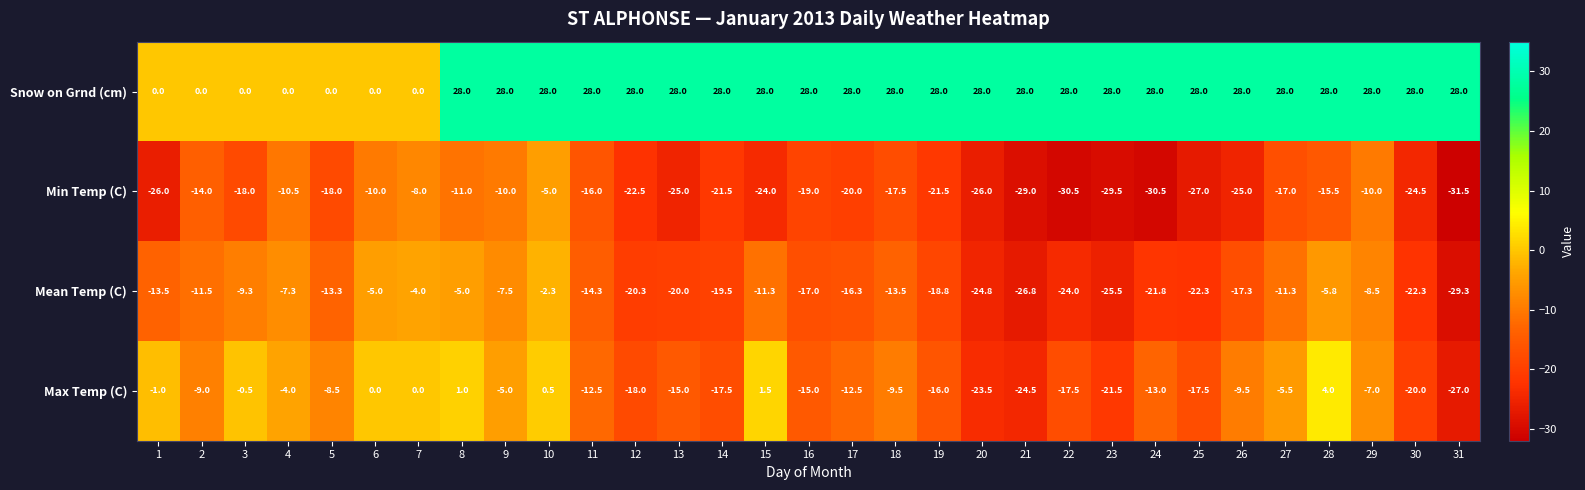

Is it true that Min Temp (C) equals -15.5 at 28?

True